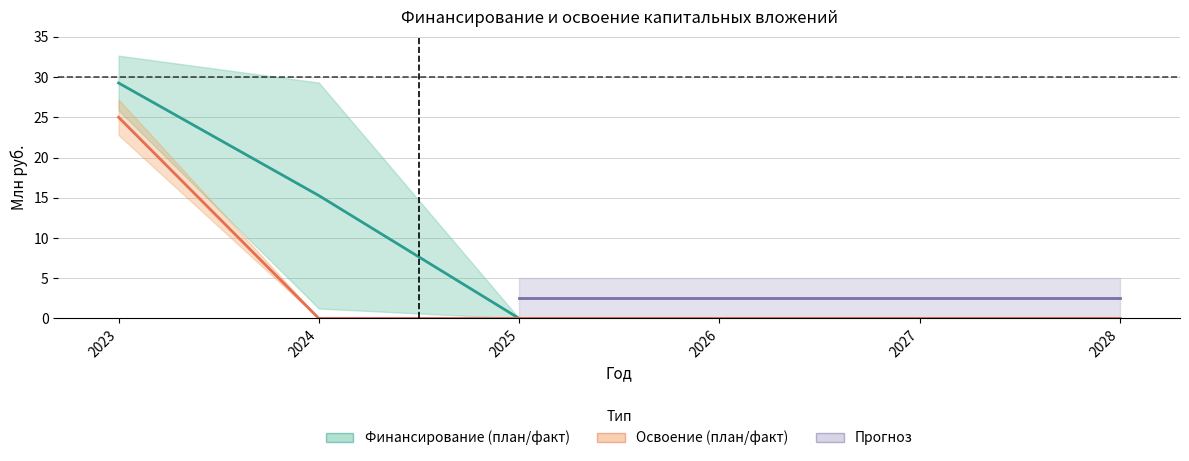

Rank the series by their maximum value, from highest to lowest.

Финансирование_план, Освоение_план, Финансирование_факт, Освоение_факт